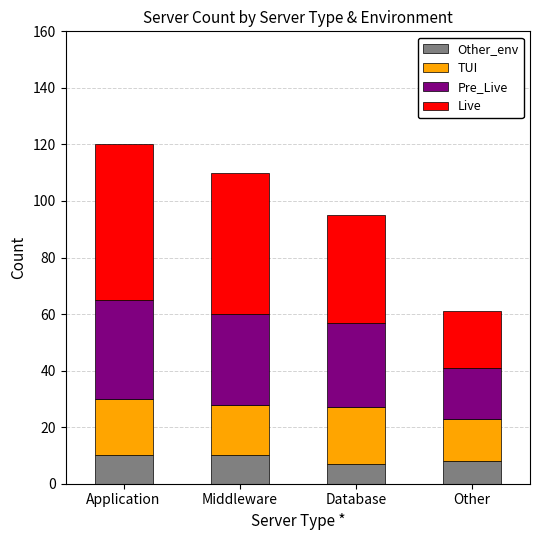

What is the average value of the Other_env series?

9